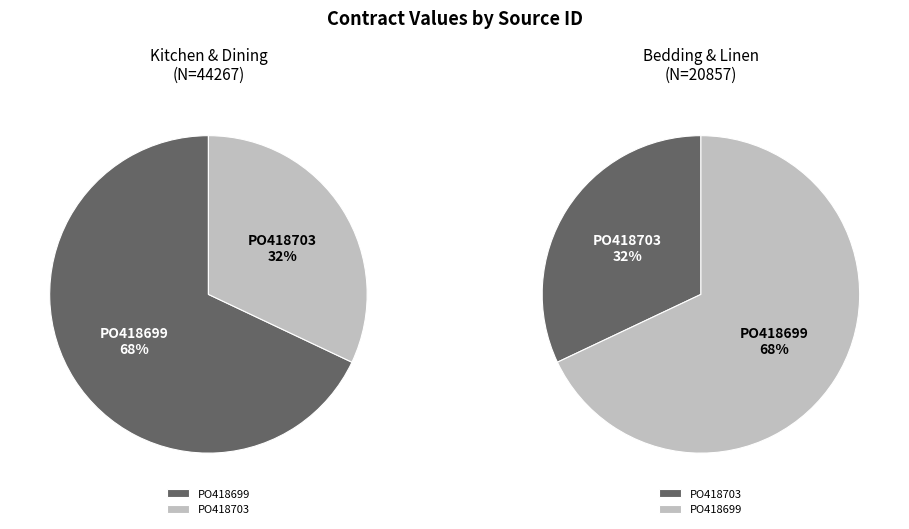

Which category has the smallest portion of the pie?

PO418703